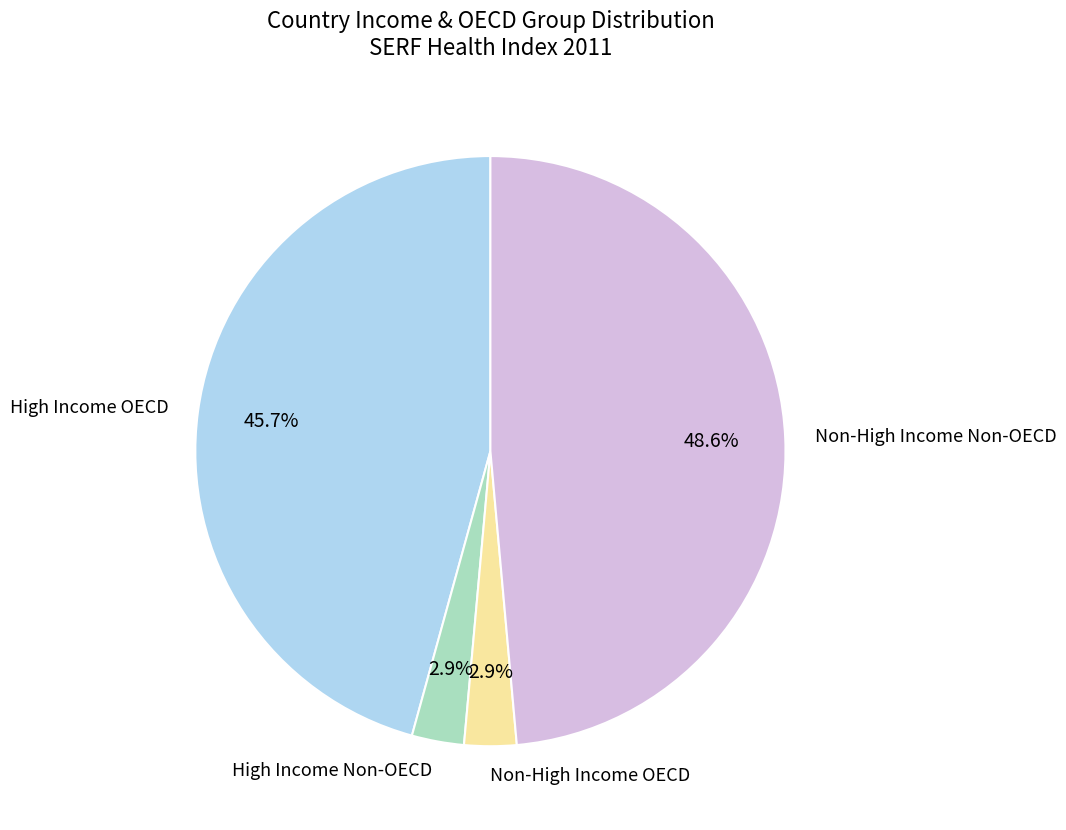

Is there a majority slice in this chart?

No